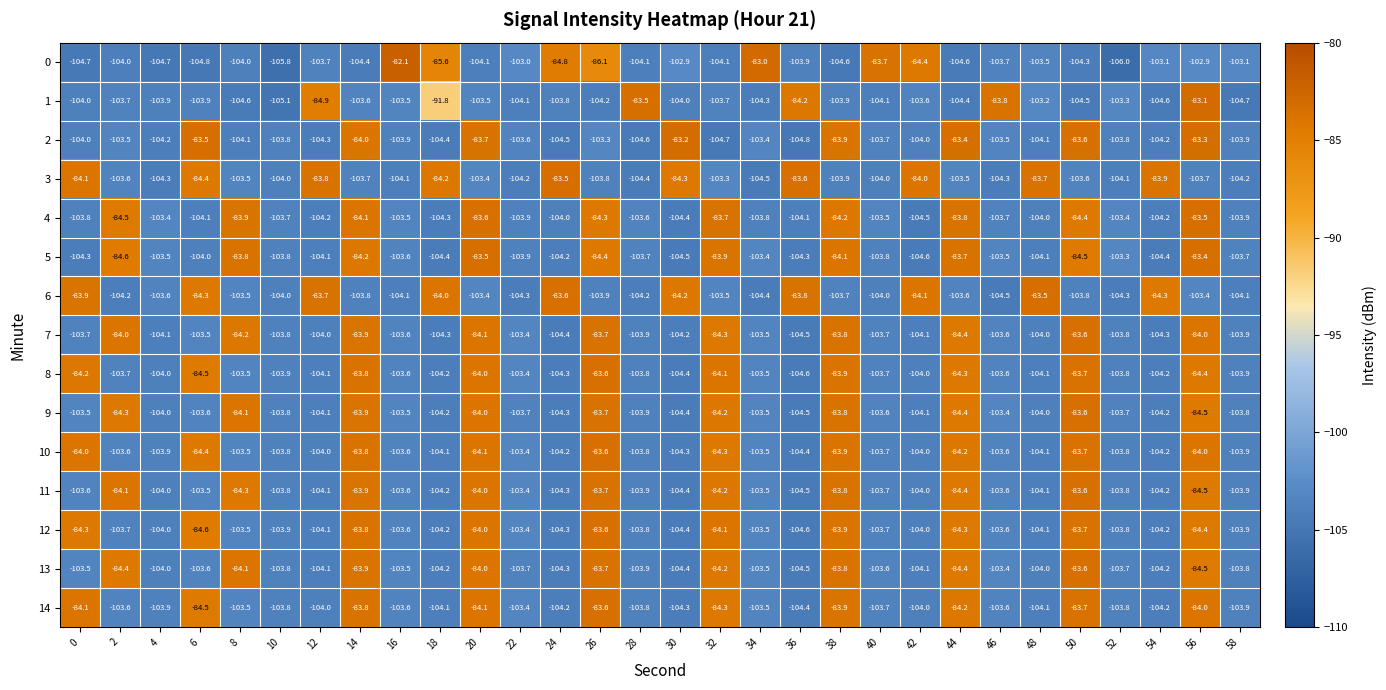

What is the lowest value of the 1 series?

-105.1